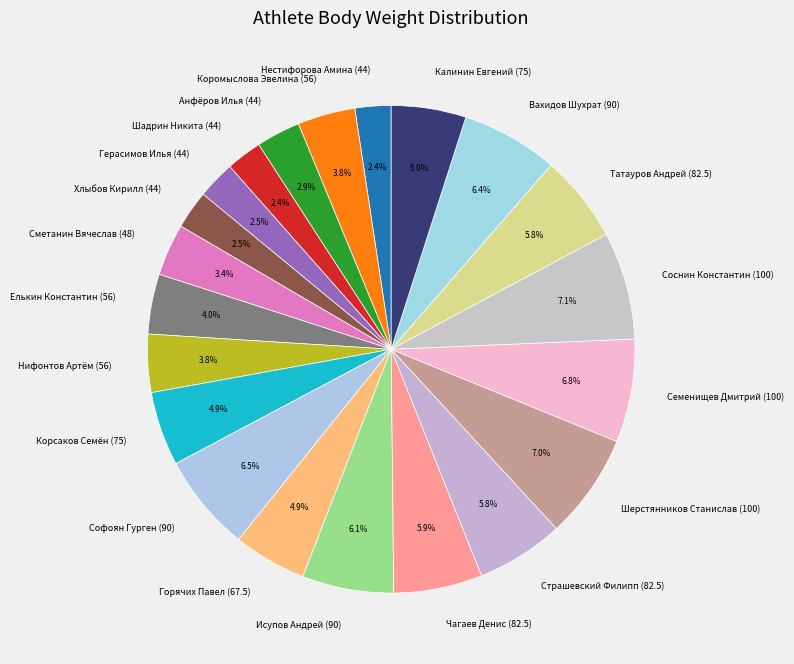

Between Корсаков Семён (75) and Хлыбов Кирилл (44), which is larger?

Корсаков Семён (75)